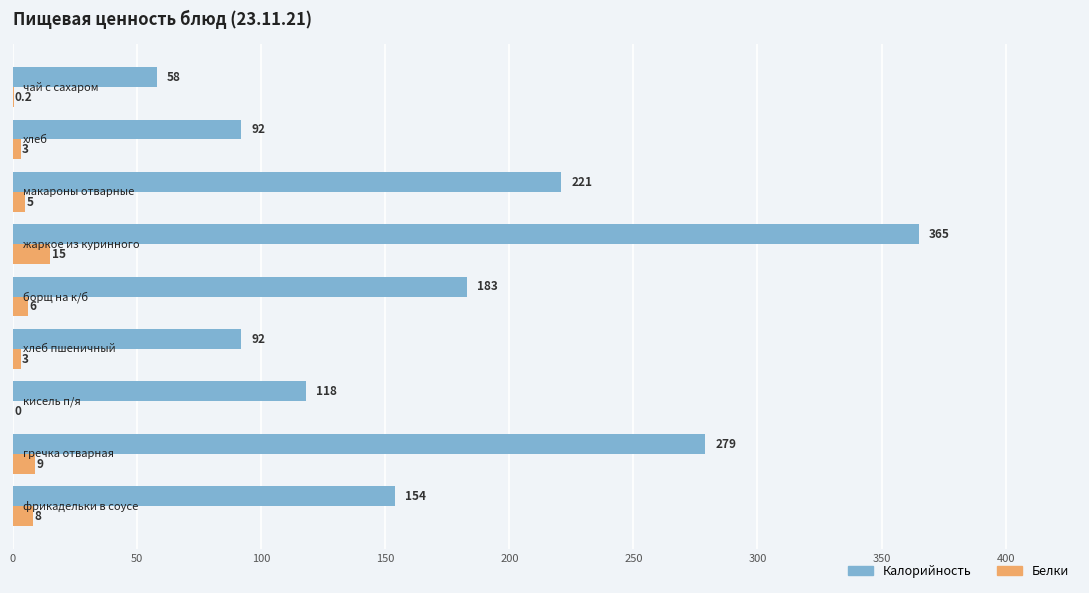

What is the maximum value shown in the chart?

365.0